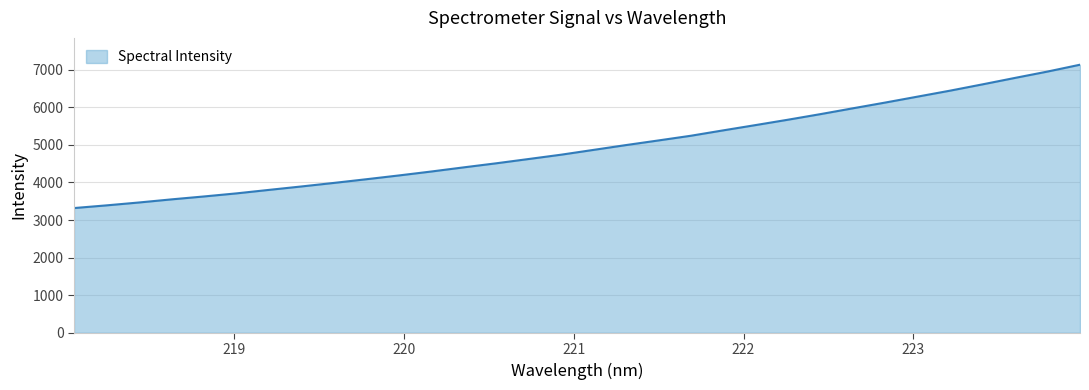

What is the minimum value shown in the chart?

3319.7